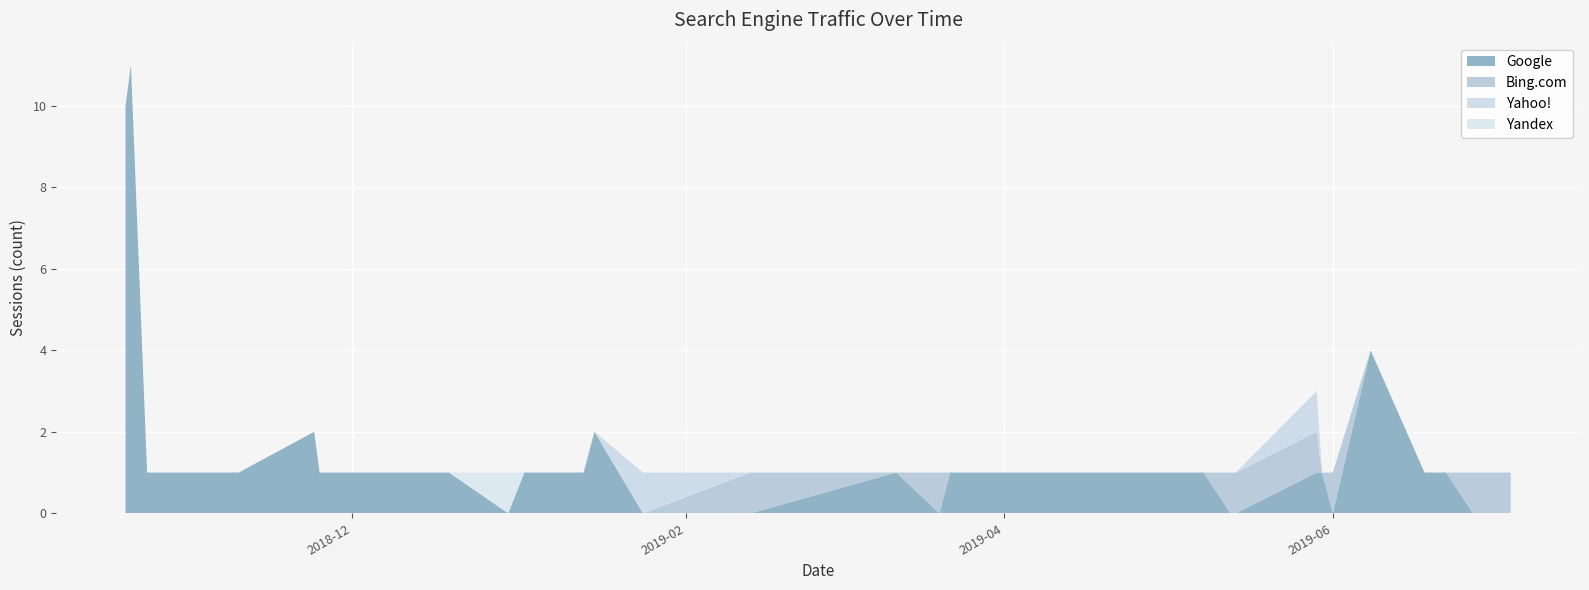

What is the maximum value for Google?

11